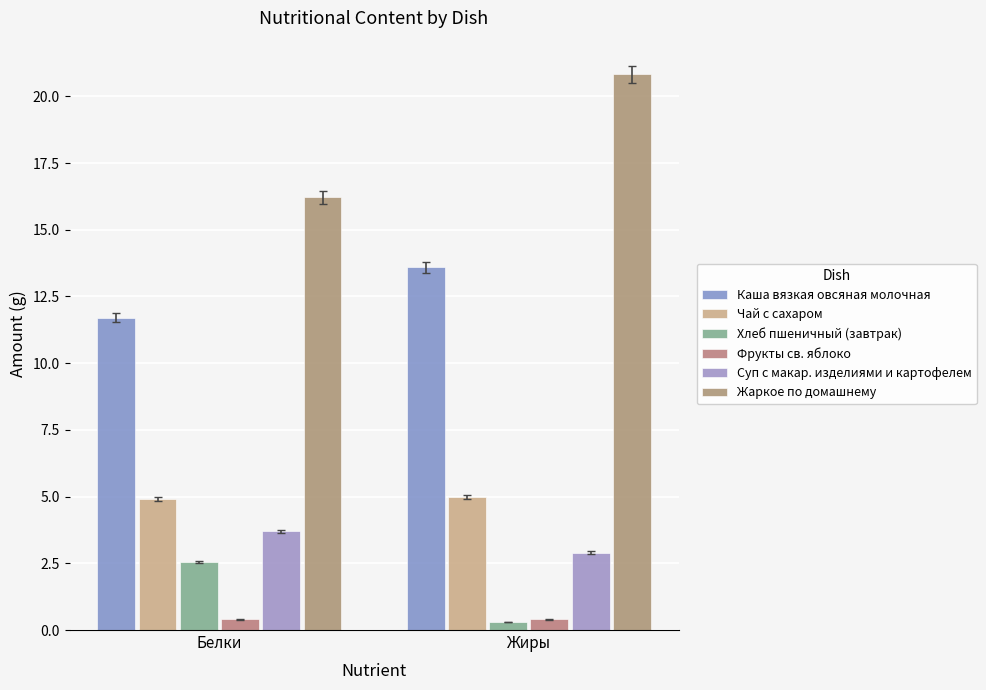

What is the difference between the maximum and minimum values in the Суп с макар. изделиями и картофелем series?

0.8